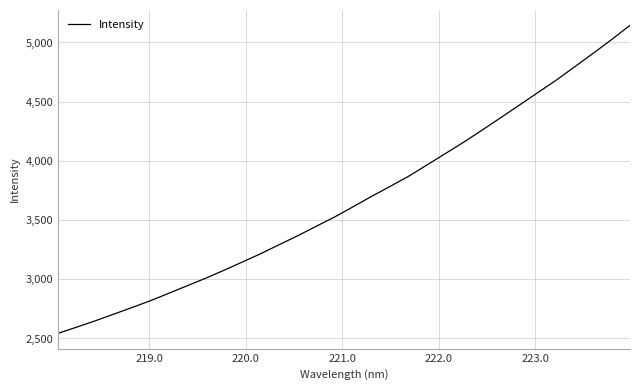

How many lines are shown in the chart?

1